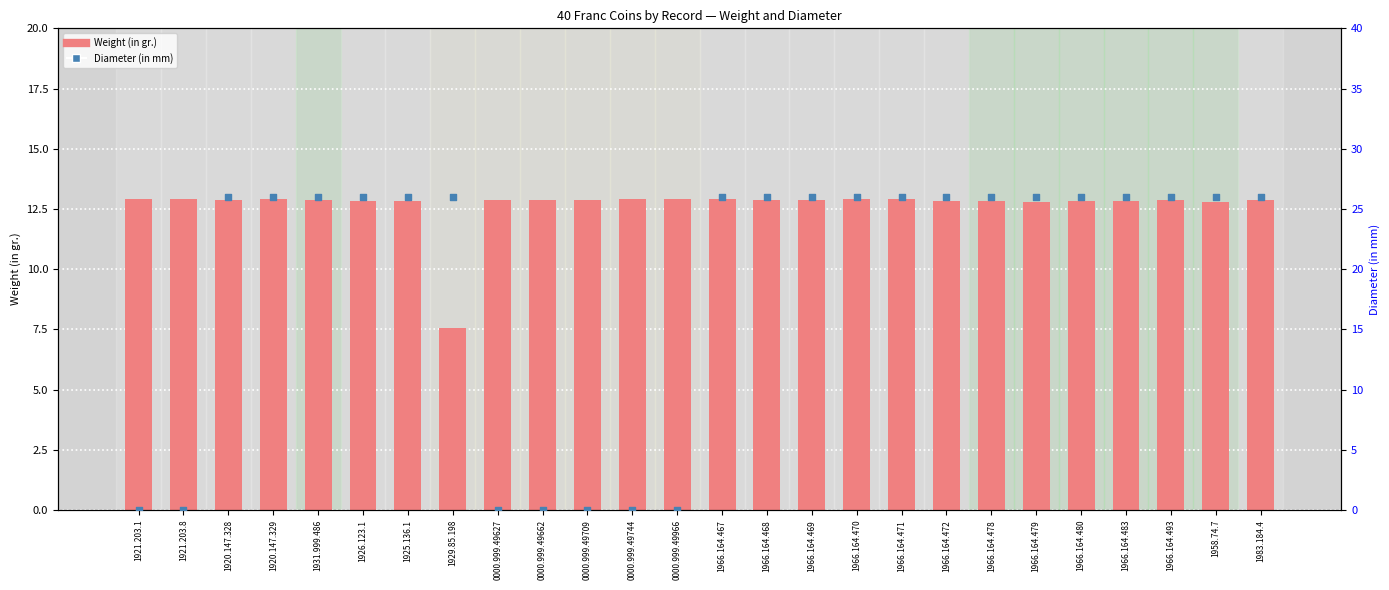

What is the total value across all series at 1920.147.328?

38.9